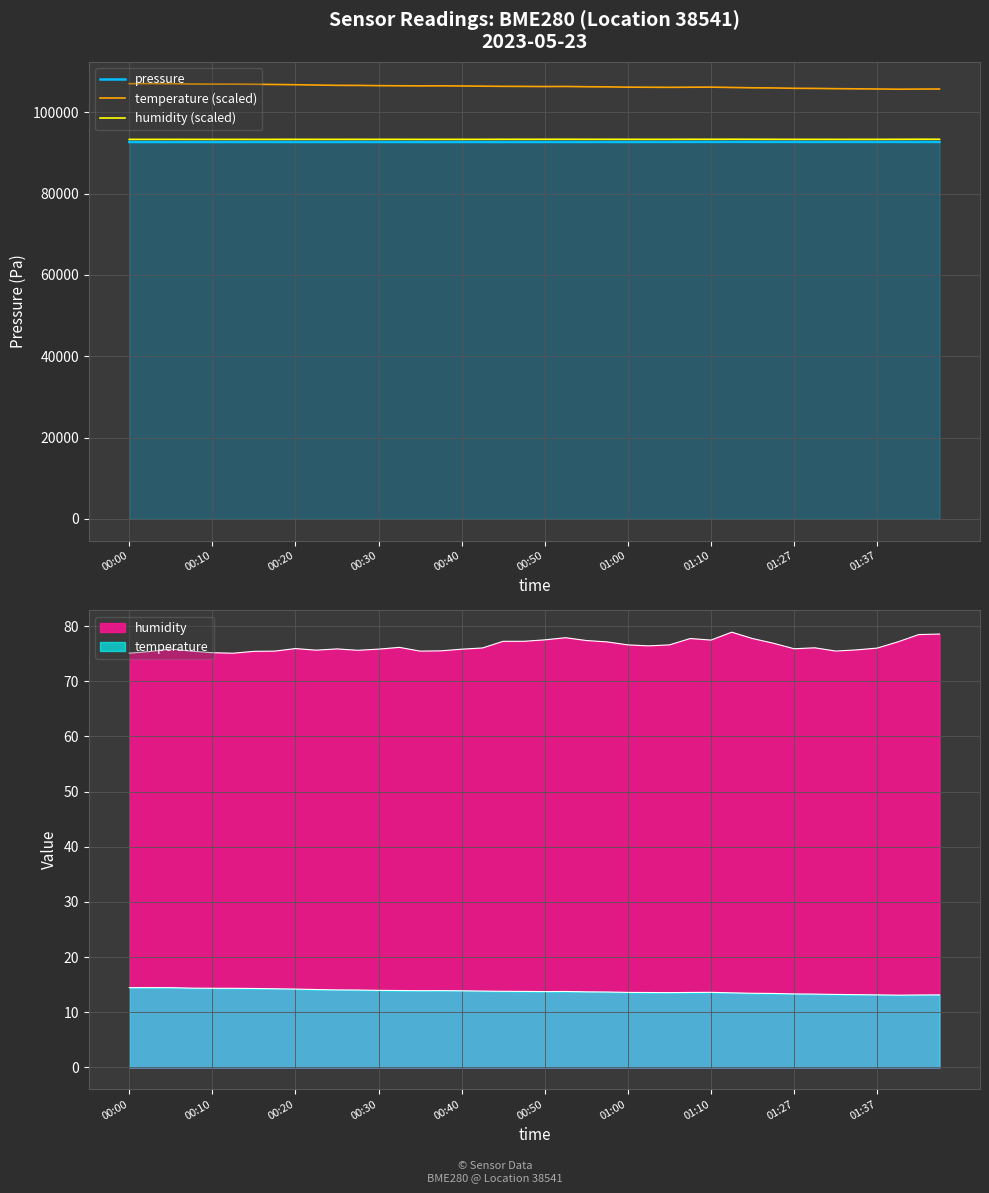

Which series has the largest total across all categories?

temperature (scaled)